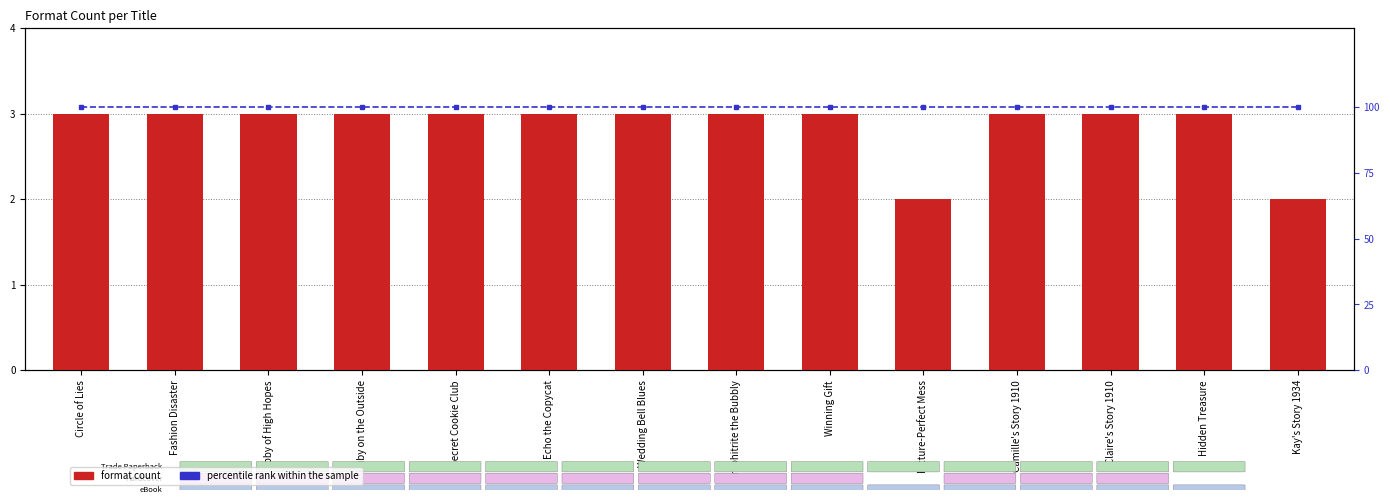

What is the difference between the format count values at Picture-Perfect Mess and Echo the Copycat?

1